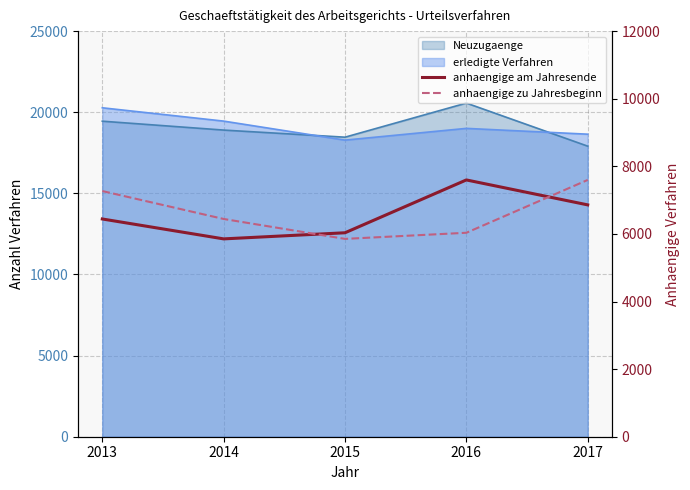

What is the average value of the anhaengige am Jahresende series?

6557